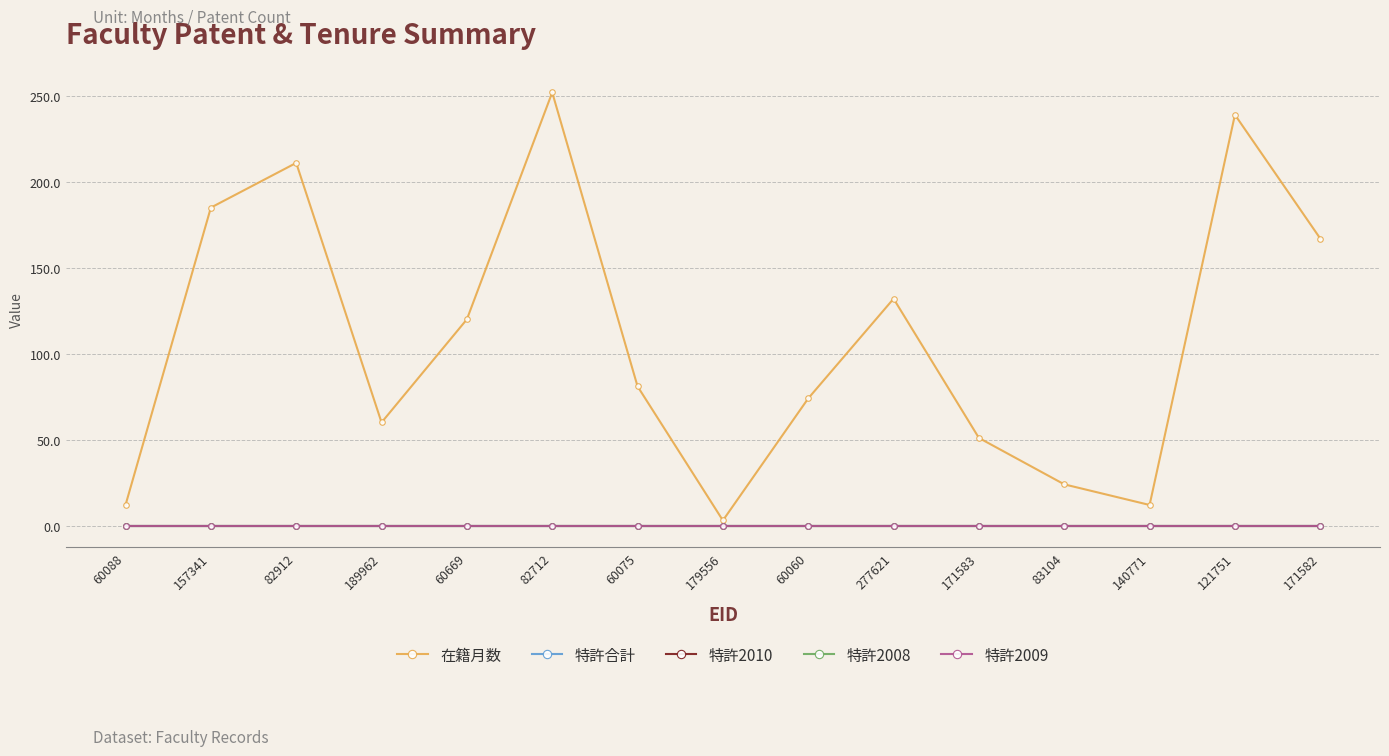

Is it true that 特許2010 equals 0 at 171582?

True